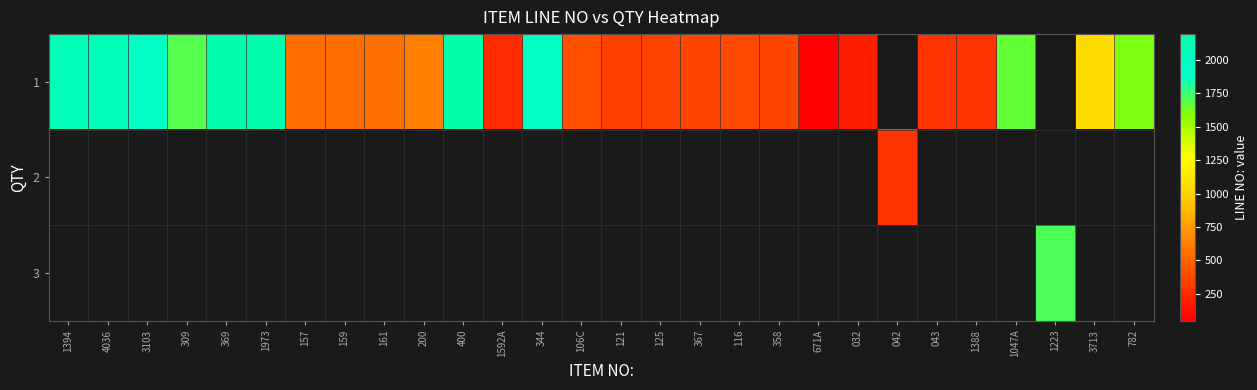

At which label does row_0 first exceed 629?

1394